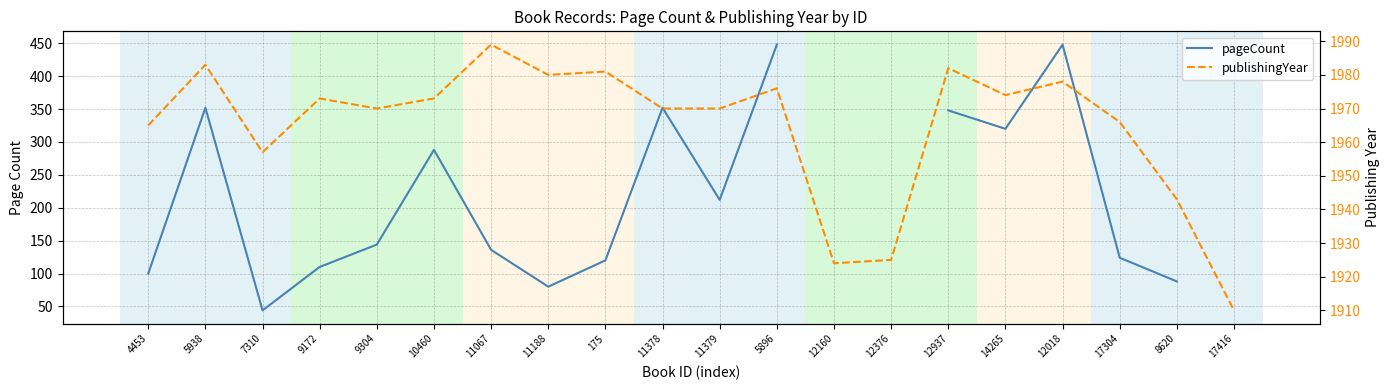

Is it true that pageCount equals 69.6 at 175?

False